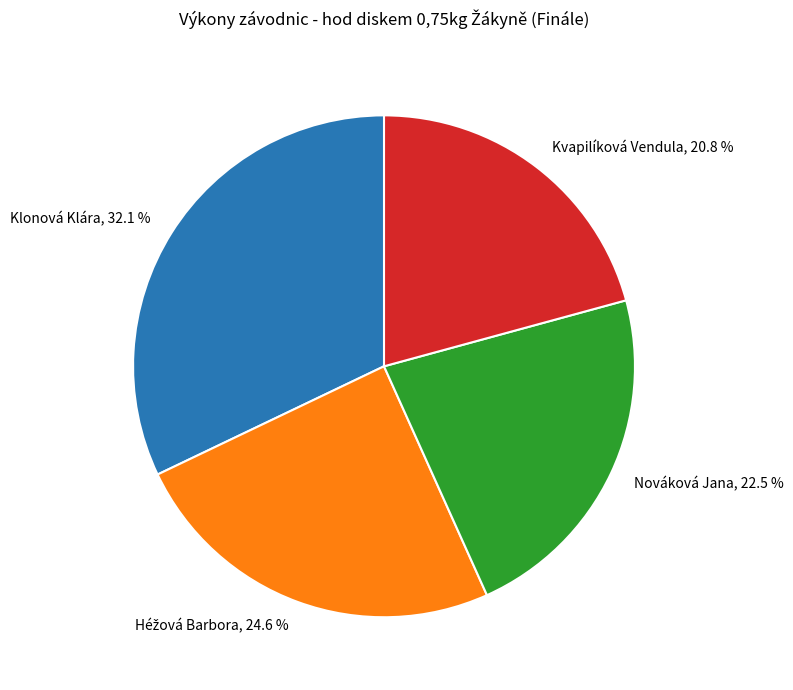

What is the total percentage of Kvapilíková Vendula, 20.8 % and Klonová Klára, 32.1 %?

52.9%